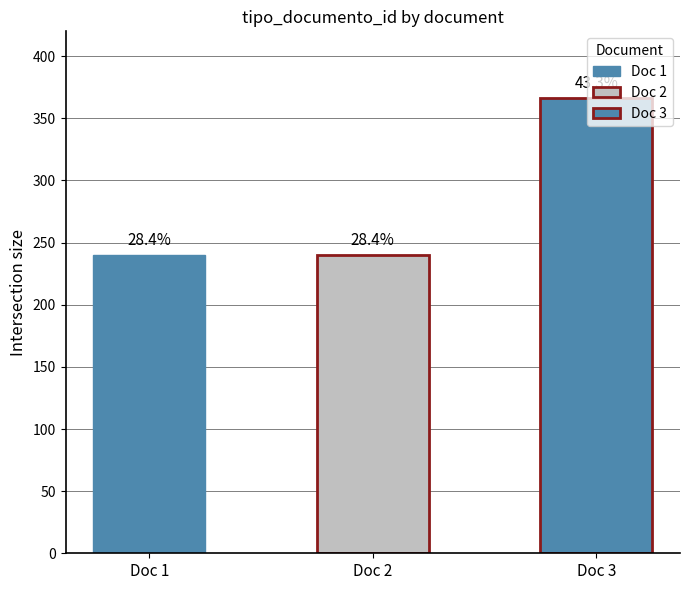

Reading left to right, list all the values displayed in this chart.

240	240	366